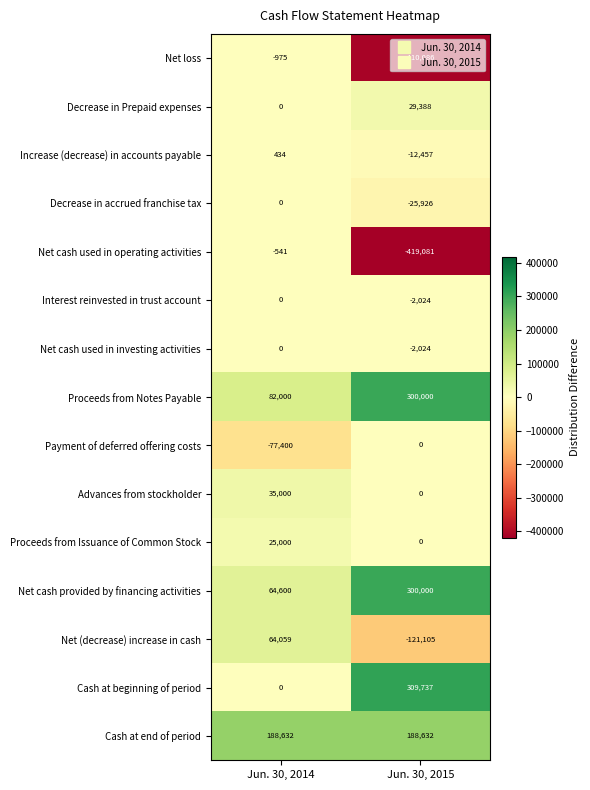

At which label is Cash at beginning of period closest to 154868?

Jun. 30, 2014